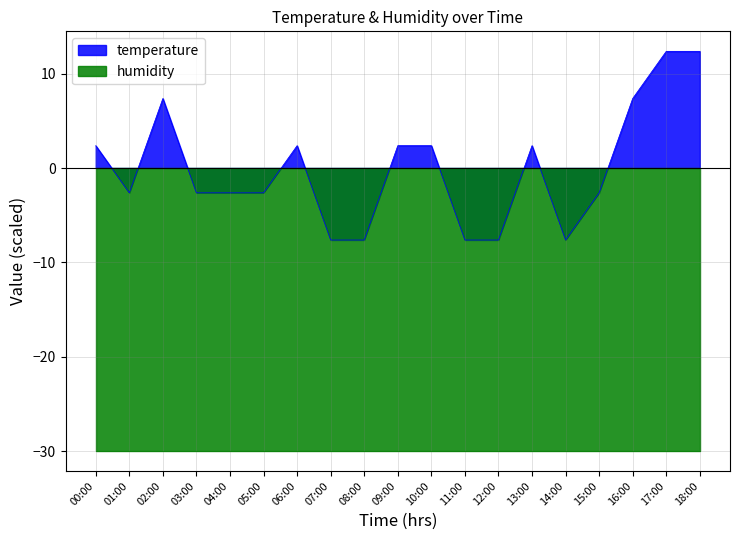

What is the minimum value shown in the chart?

-7.6